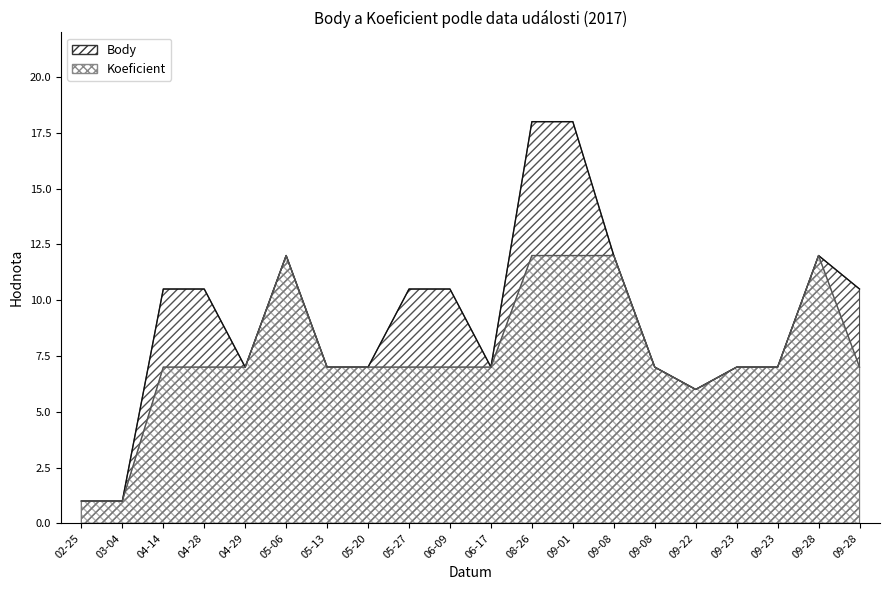

How many interior local peaks does the Koeficient series have?

2